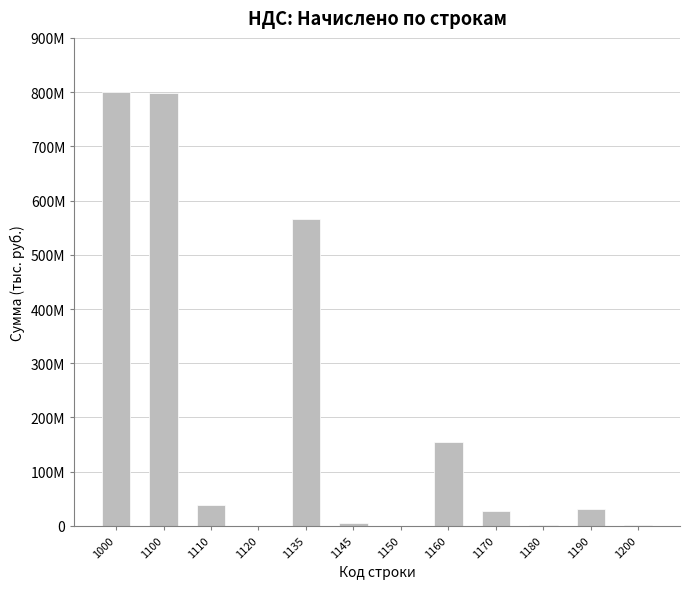

Are the bars horizontal?

No